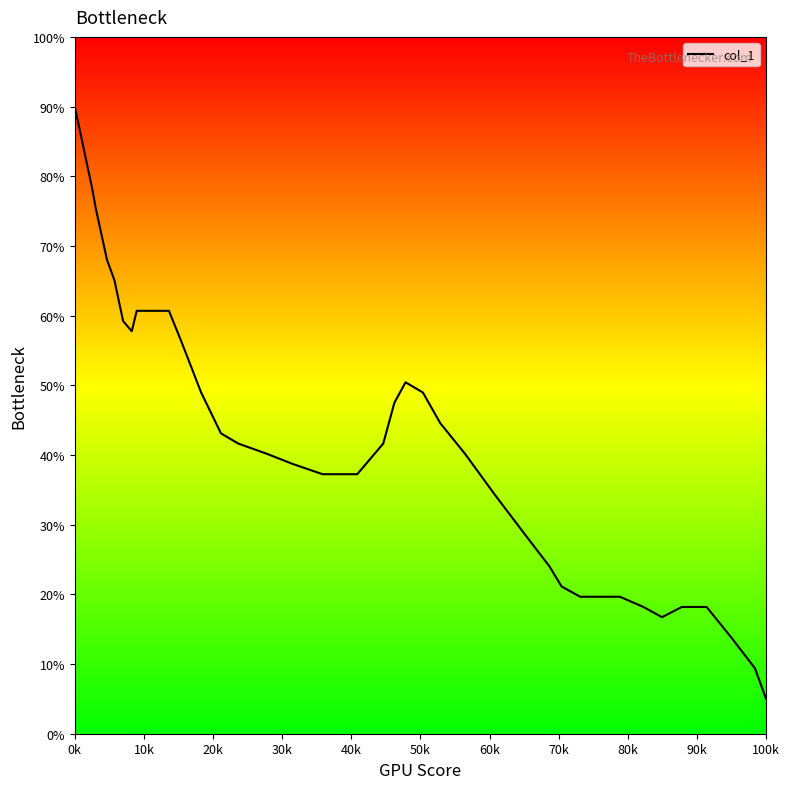

What is the difference between the maximum and minimum values?

85.0